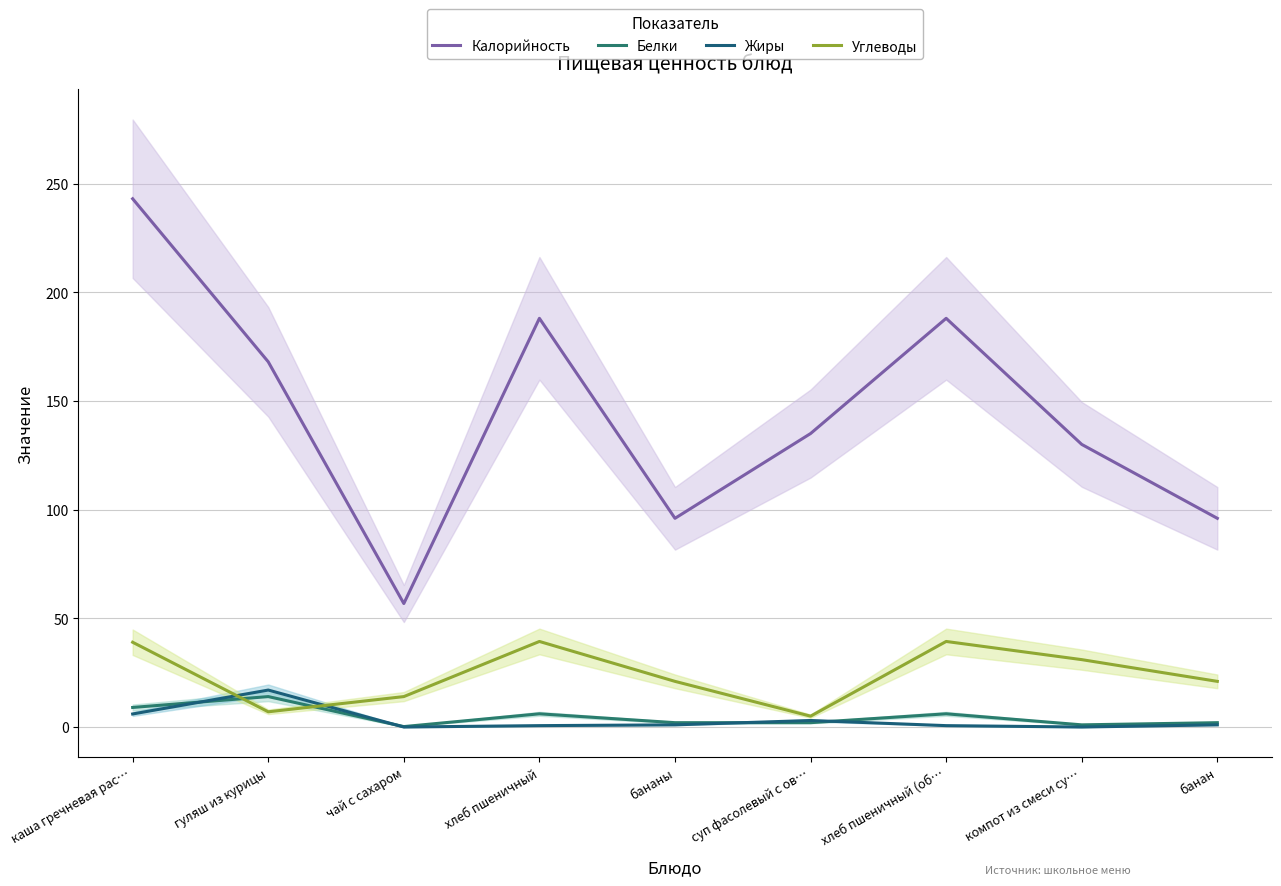

True or false: Углеводы has a value of 21.0 at банан.

True